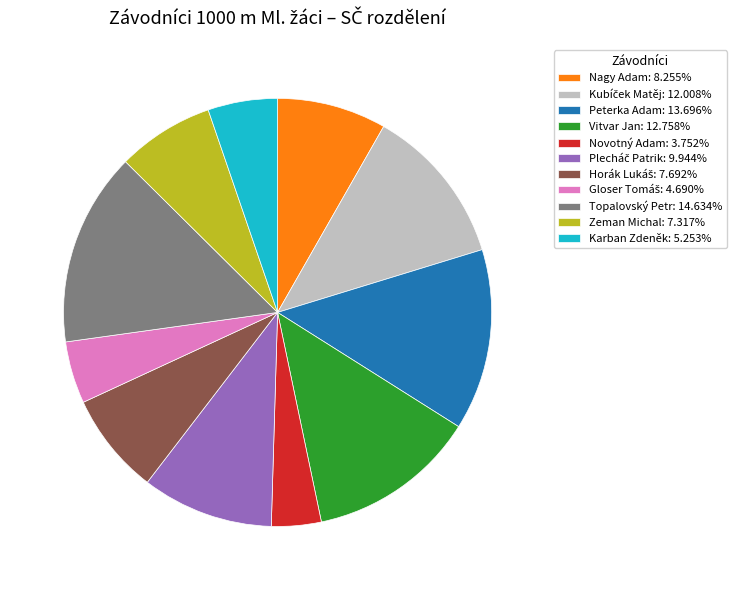

How many segments does this pie chart have?

11